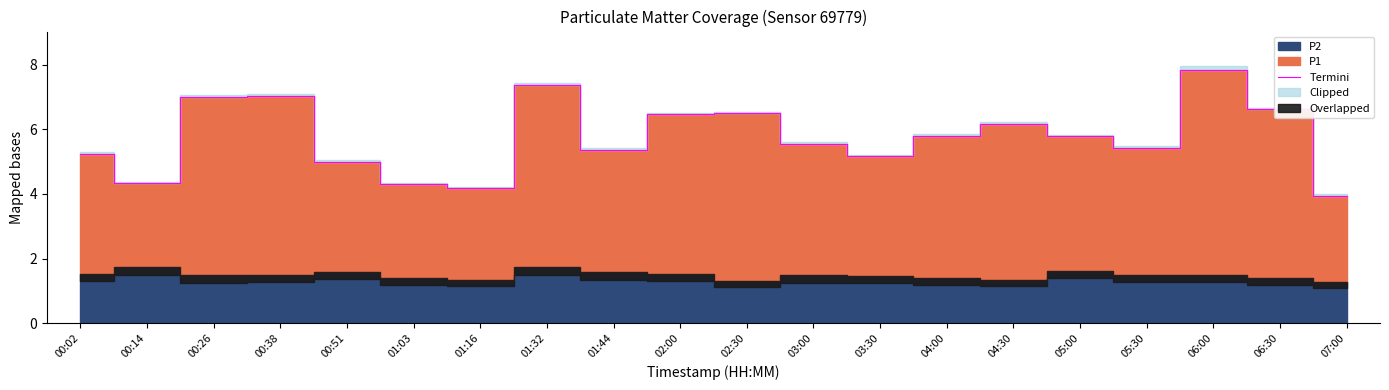

Which has a higher value, 02:30 or 00:26?

00:26